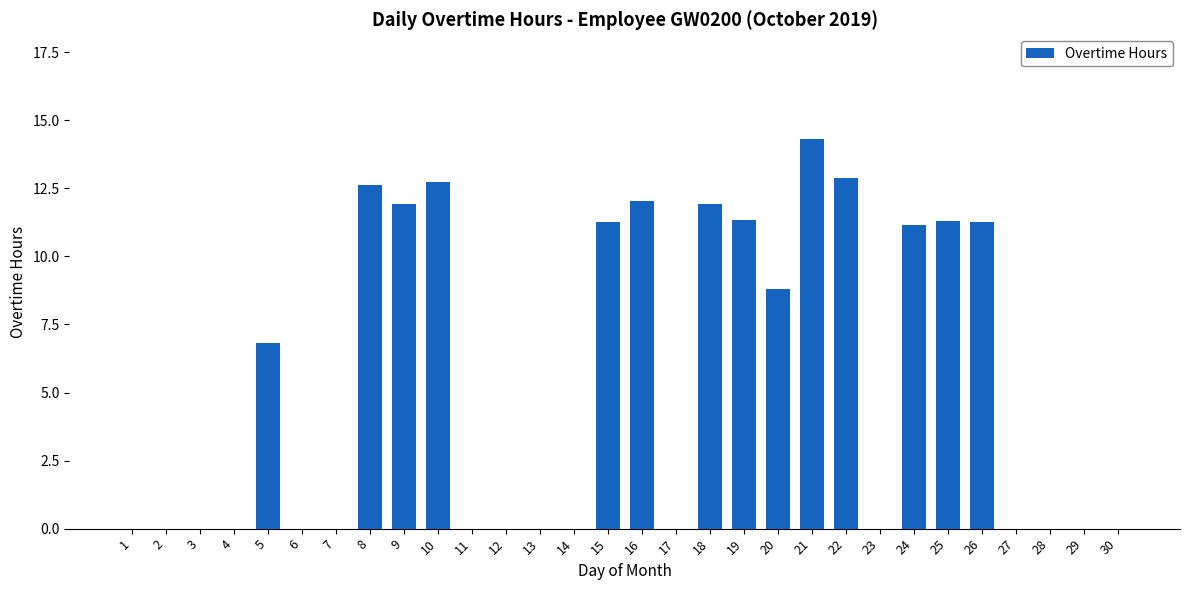

What is the greatest value displayed?

14.3